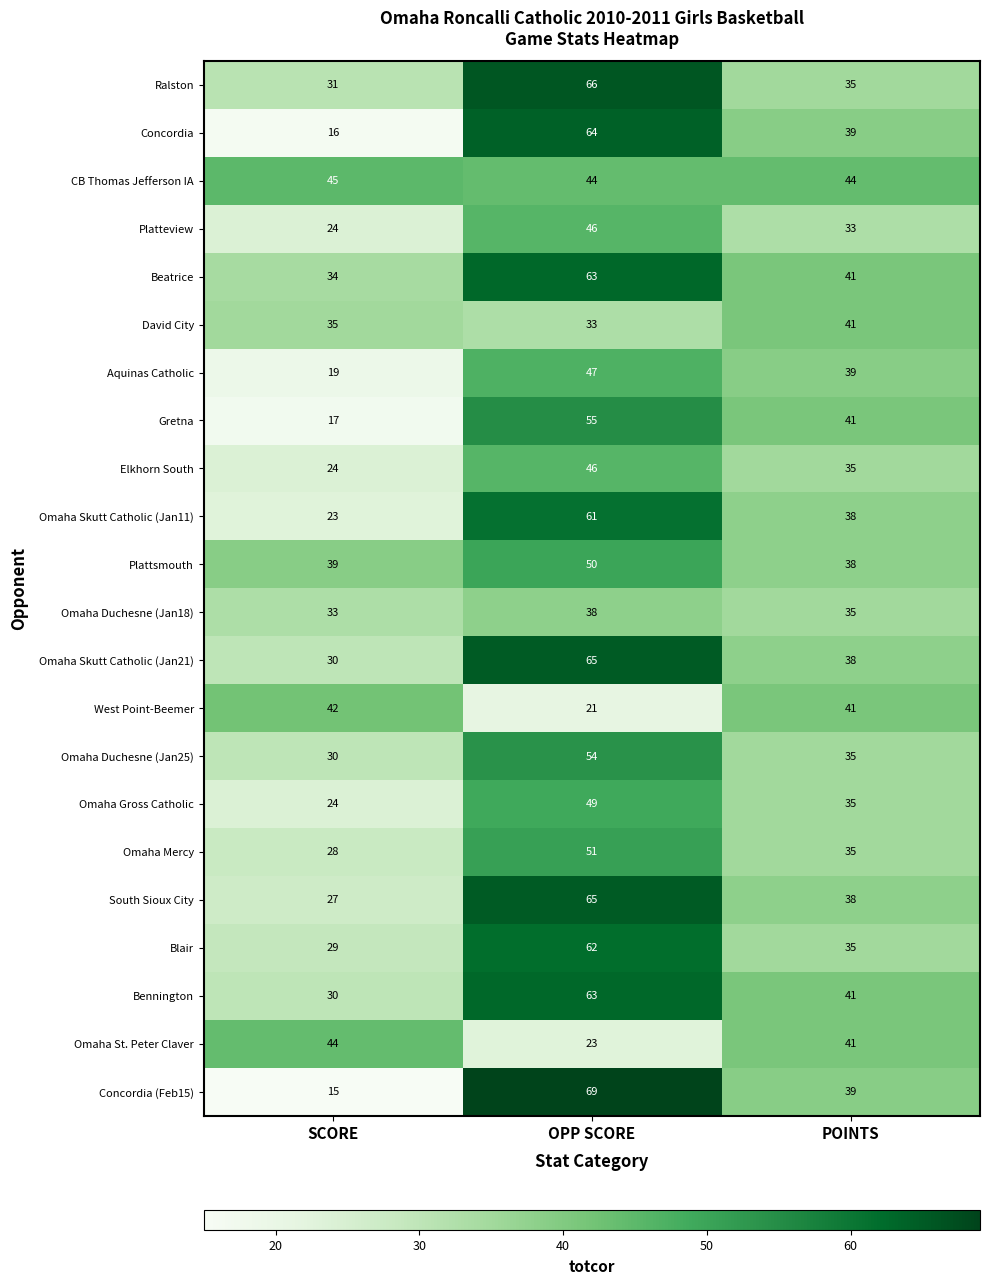

Which series has the largest range (max minus min)?

Concordia (Feb15)